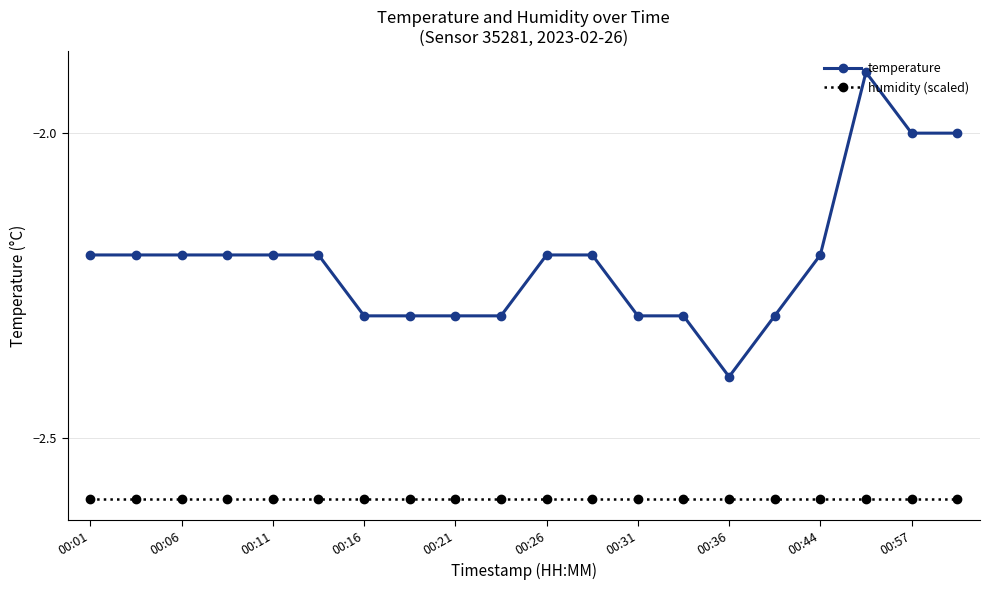

Rank the series by their average value, from highest to lowest.

temperature, humidity (scaled)